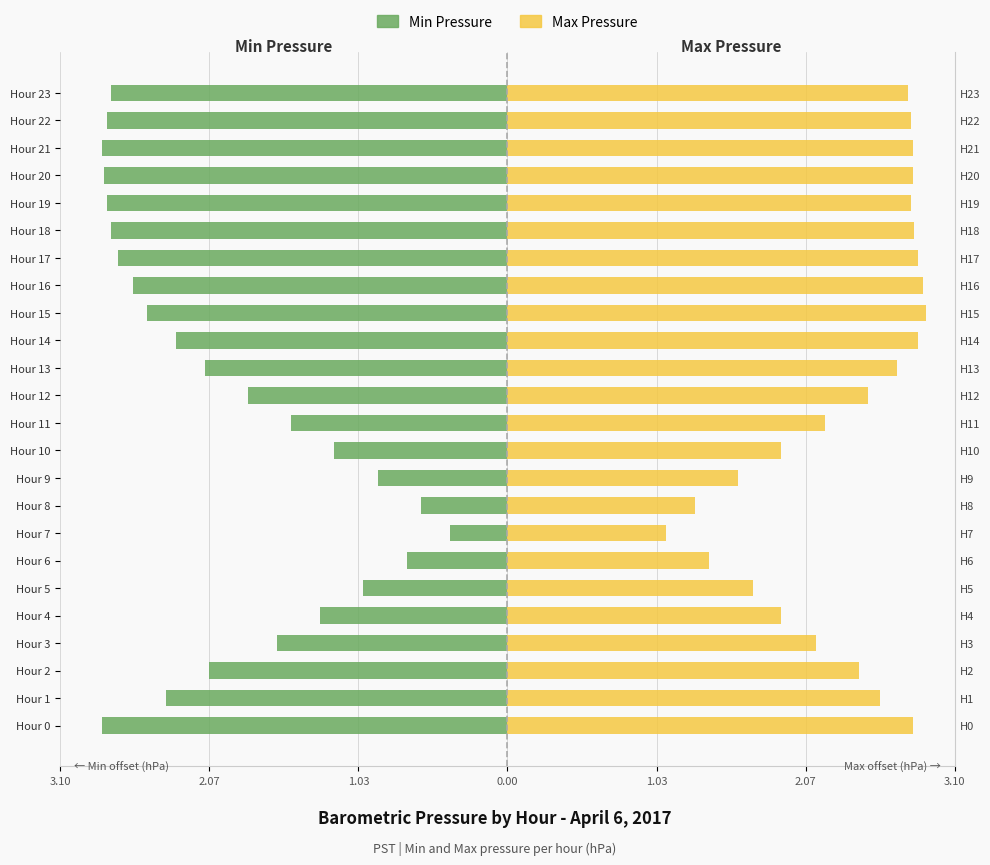

How many bars are there in total?

48